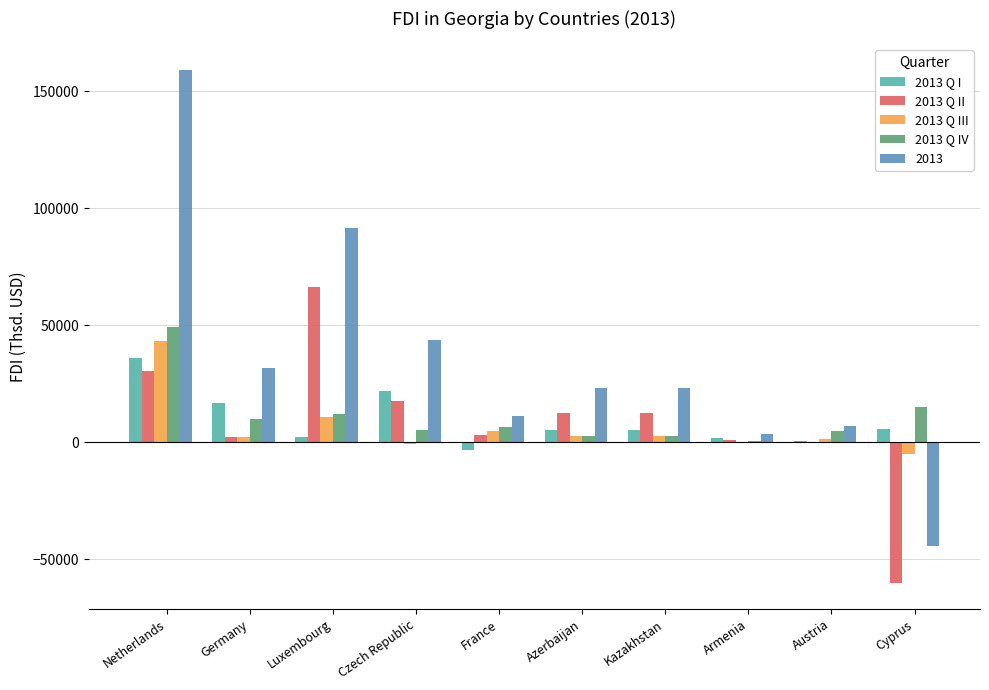

What is the maximum value shown in the chart?

159181.1